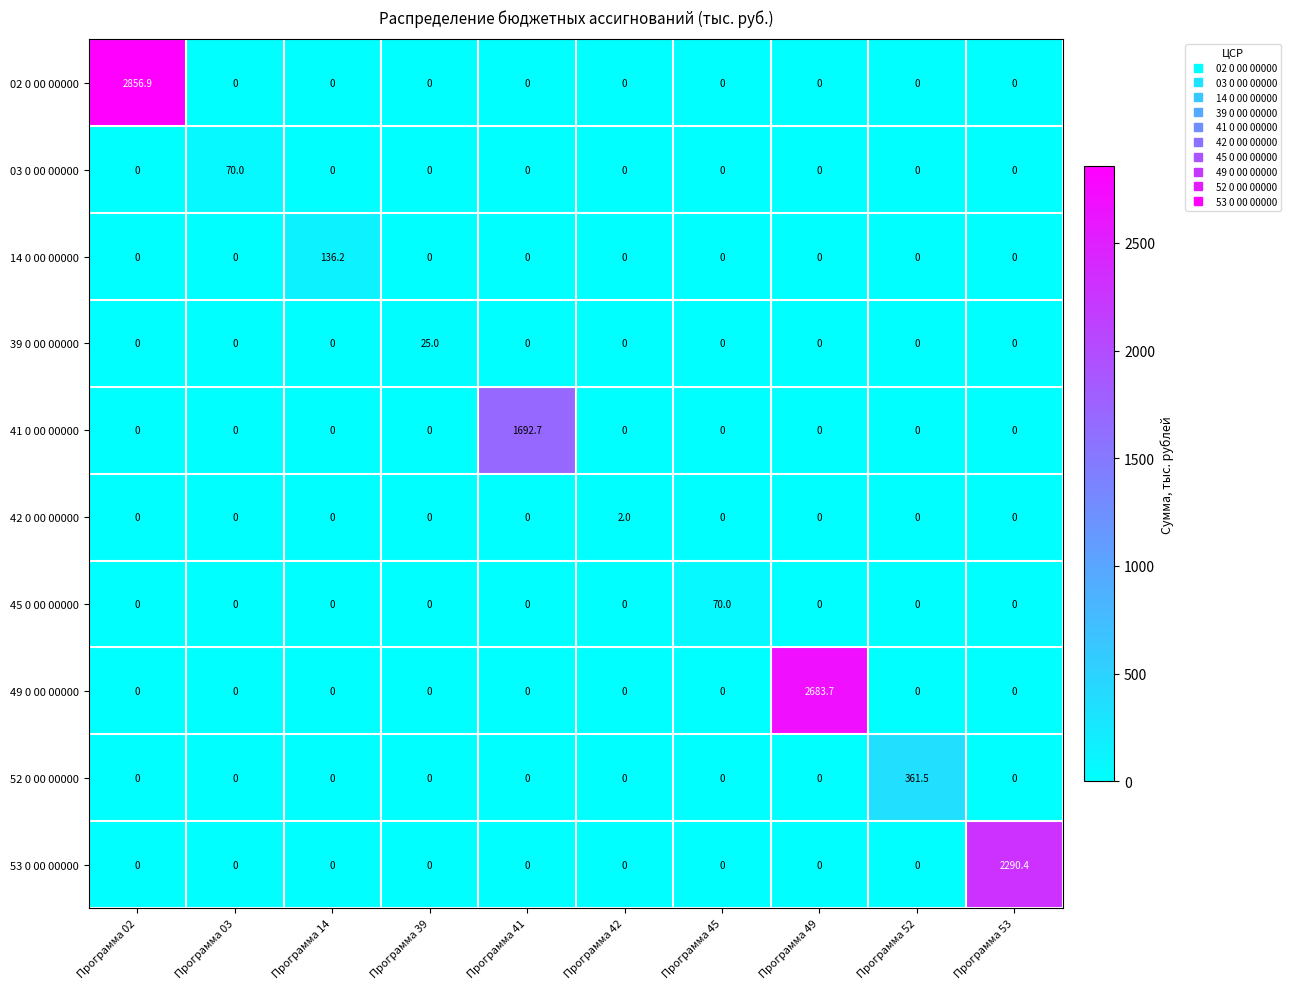

Between Программа 42 and Программа 45, which series saw the biggest shift?

45 0 00 00000